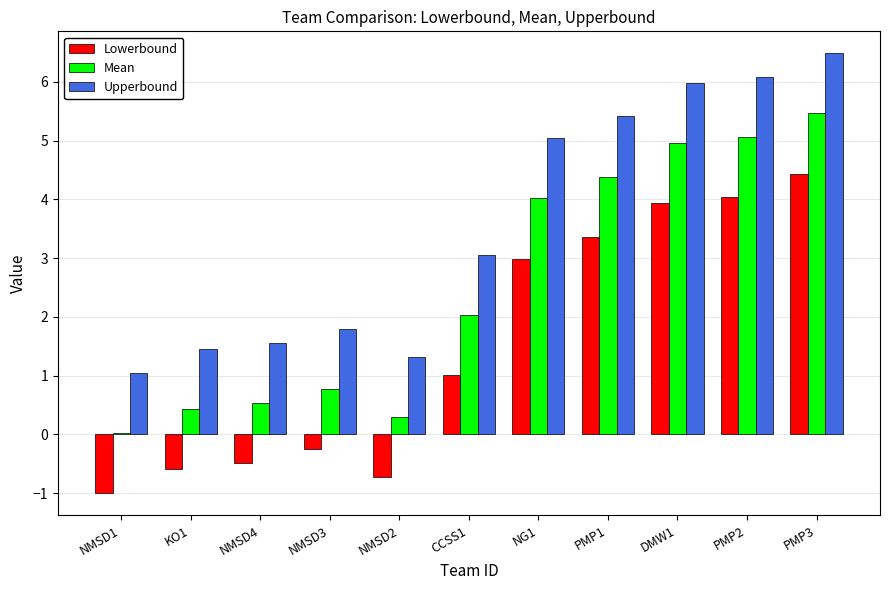

The value of Upperbound at NG1 is 5.0. True or false?

True